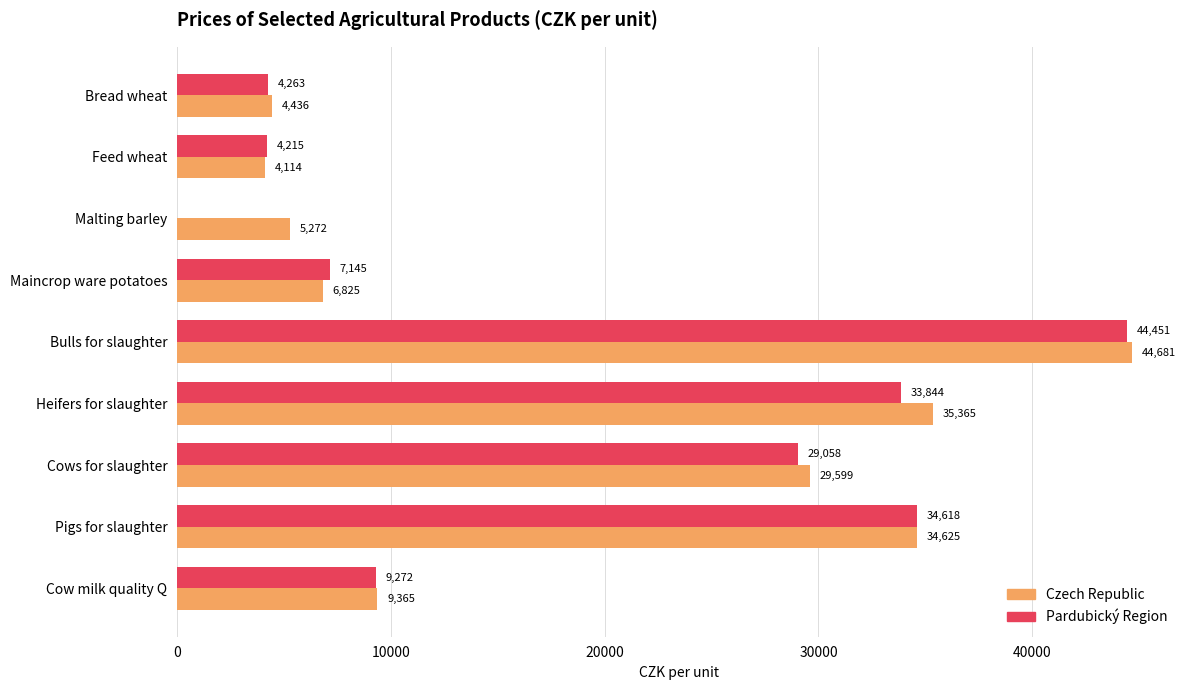

Which series has the largest total across all categories?

Czech Republic